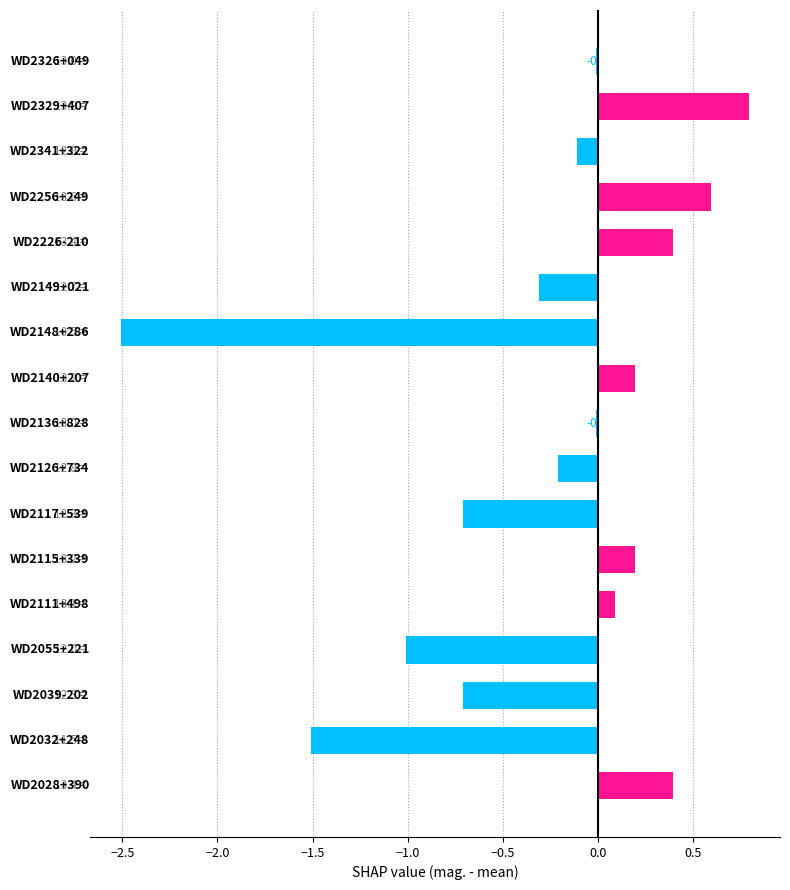

How many categories are shown in the chart?

17